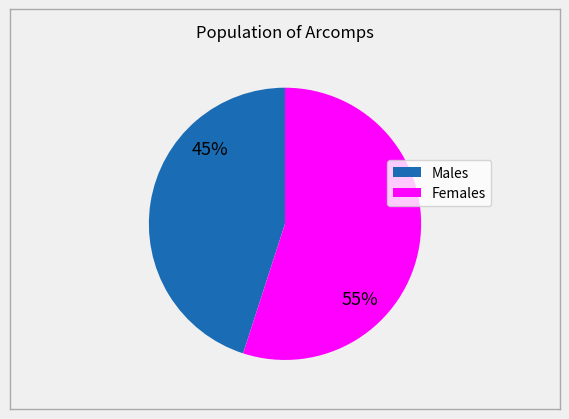

How many segments does this pie chart have?

2